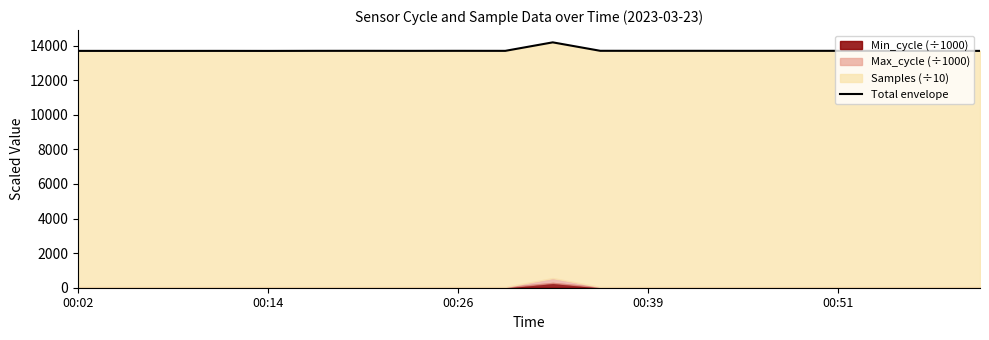

Between 15 and 8, which is larger?

15